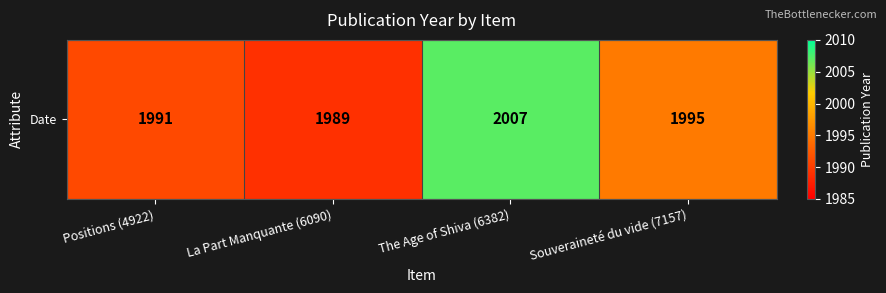

What is the difference between the maximum and second lowest values?

16